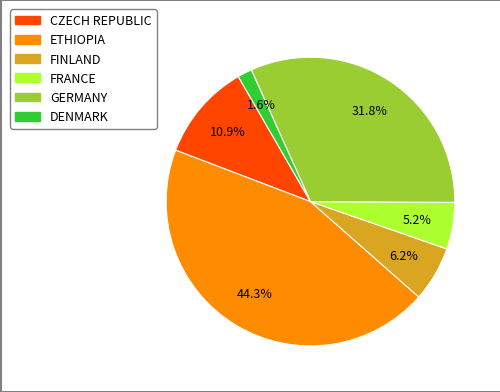

What is the largest slice in the pie chart?

ETHIOPIA